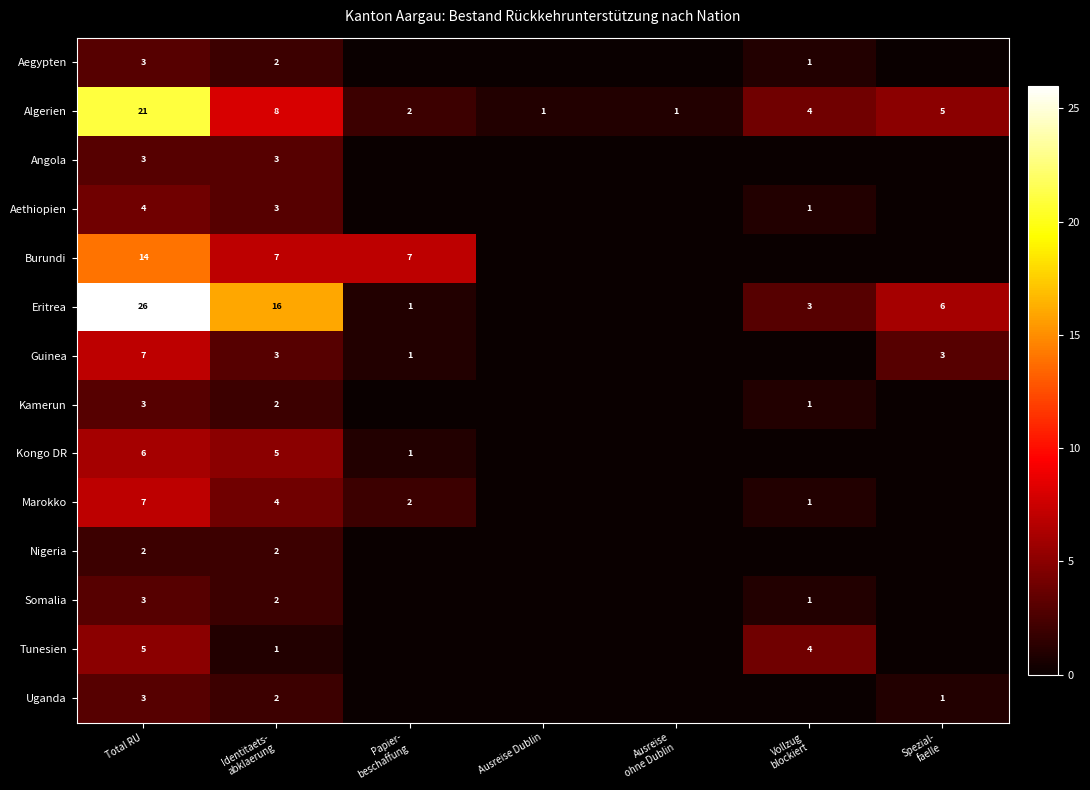

What is the greatest value displayed?

26